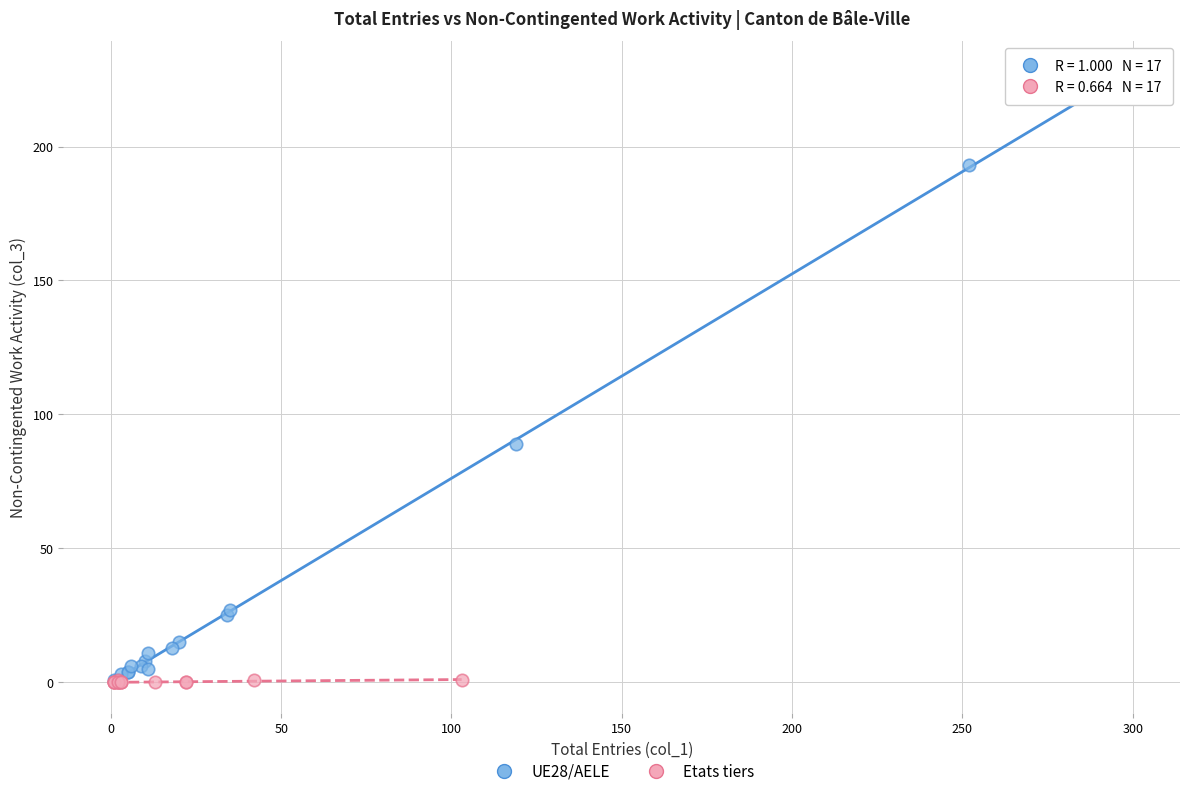

What are all the series names shown in the legend?

UE28/AELE, Etats tiers